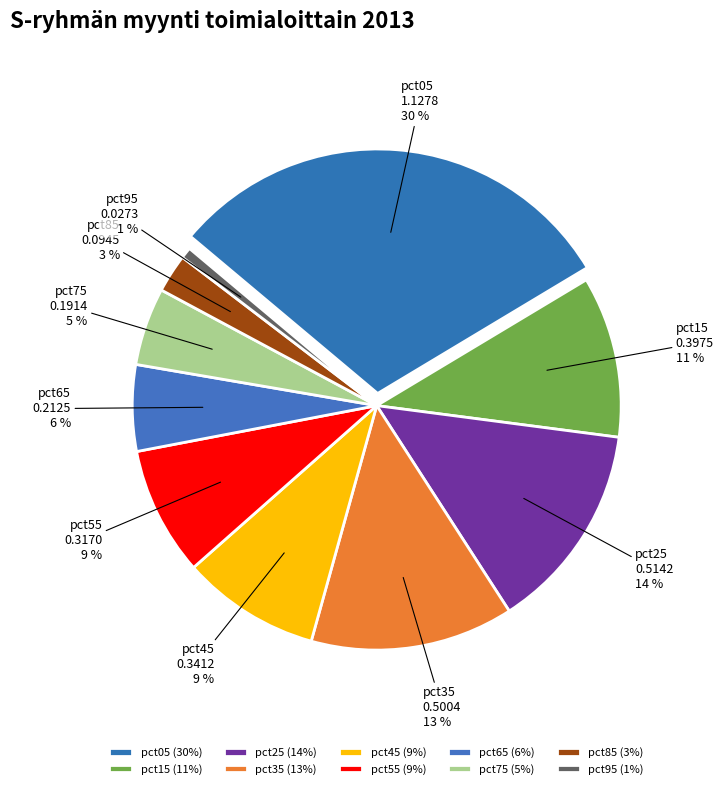

Combined, what portion of the pie is pct65 and pct45?

14.9%